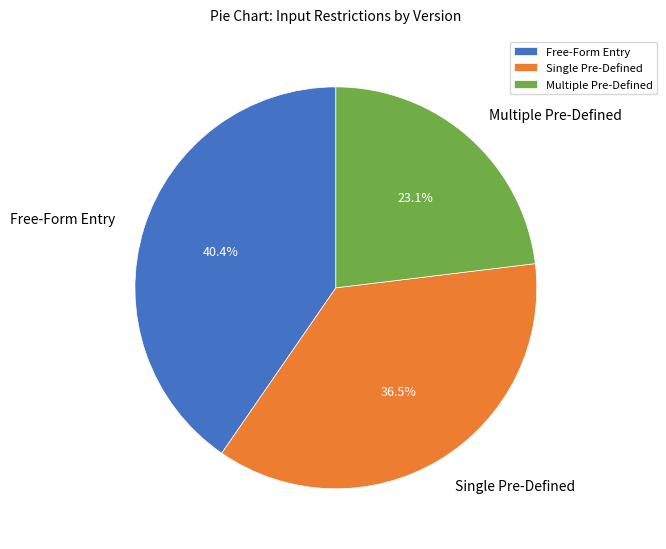

What percentage is NOT represented by Free-Form Entry?

59.6%